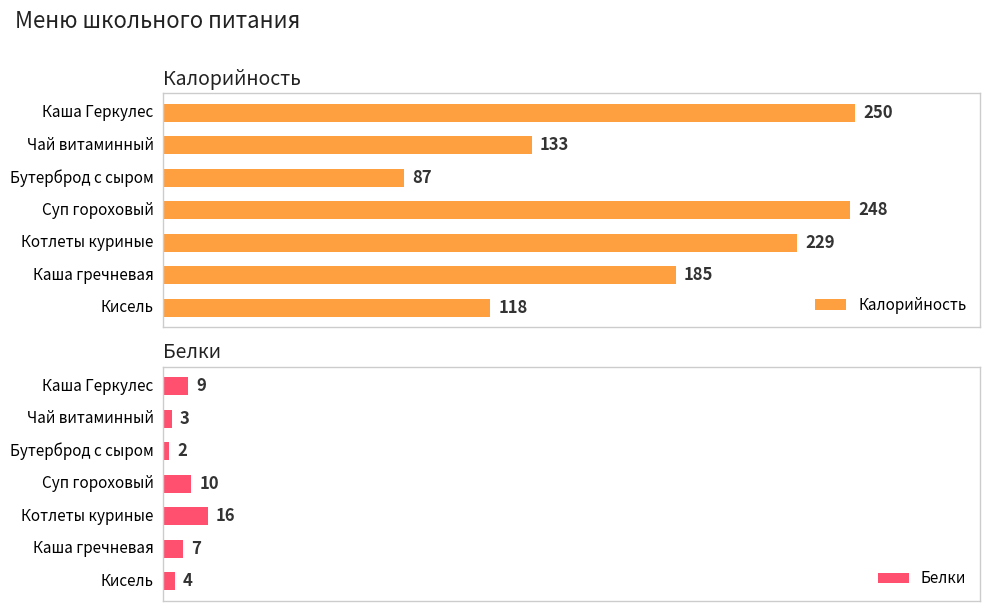

List the labels in order of Калорийность value, smallest first.

Бутерброд с сыром, Кисель, Чай витаминный, Каша гречневая, Котлеты куриные, Суп гороховый, Каша Геркулес